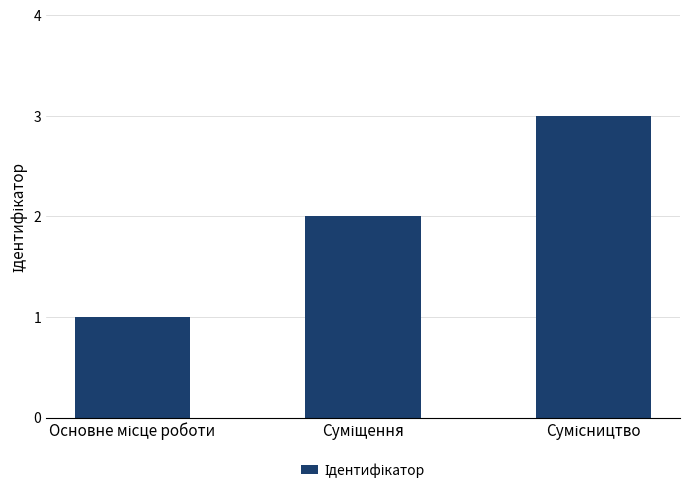

What is the sum of all values?

6